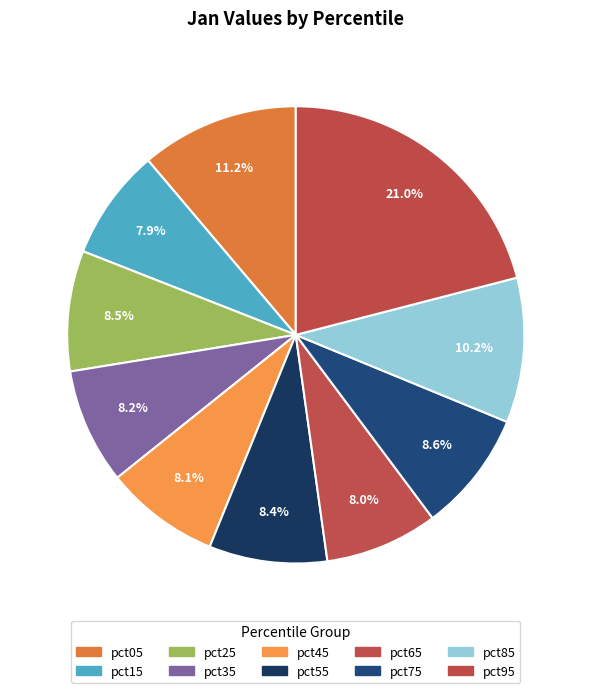

Is it true that pct65 is 8% of the pie?

True